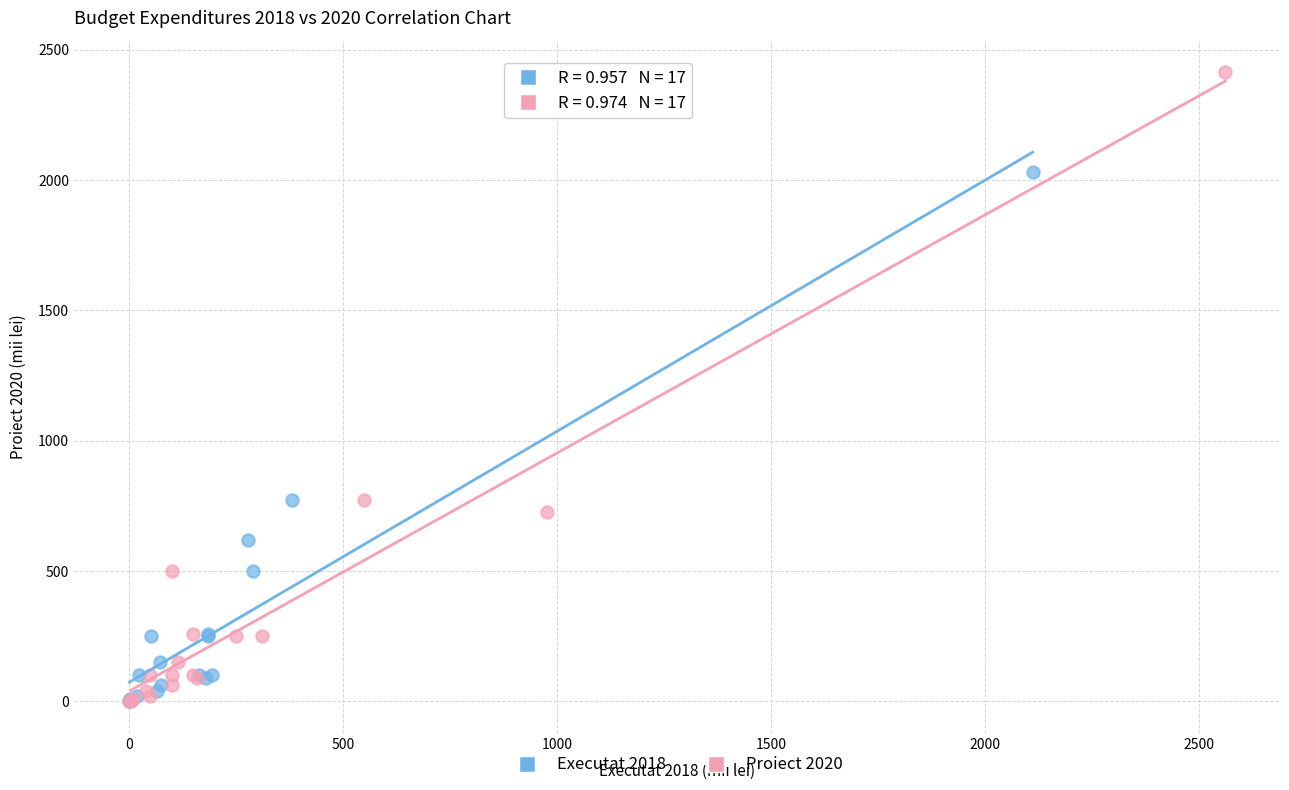

Which series has the largest Y range (max minus min)?

Proiect 2020